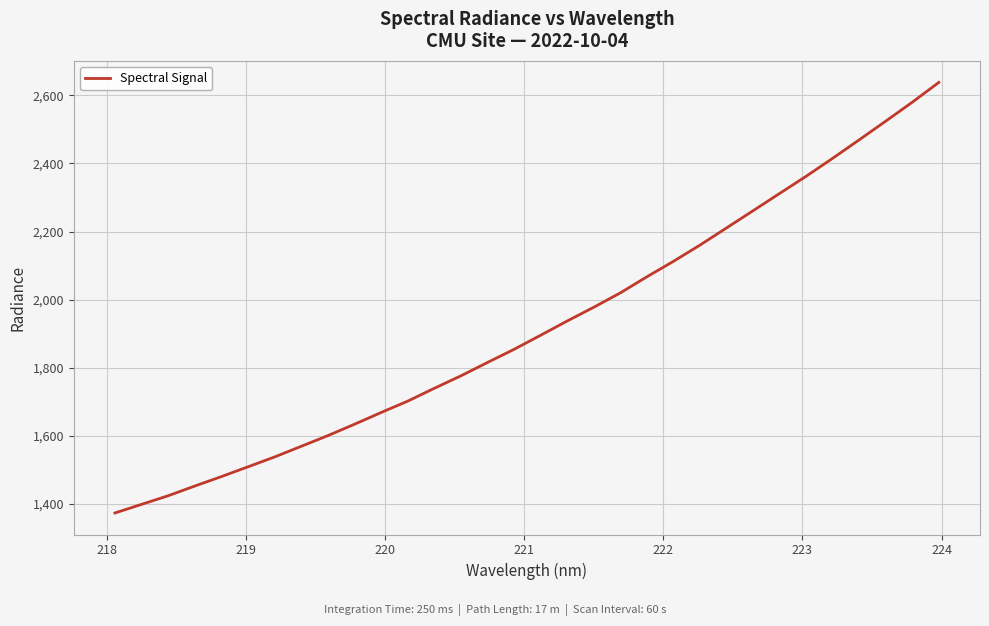

What is the sum of all values?

61471.1